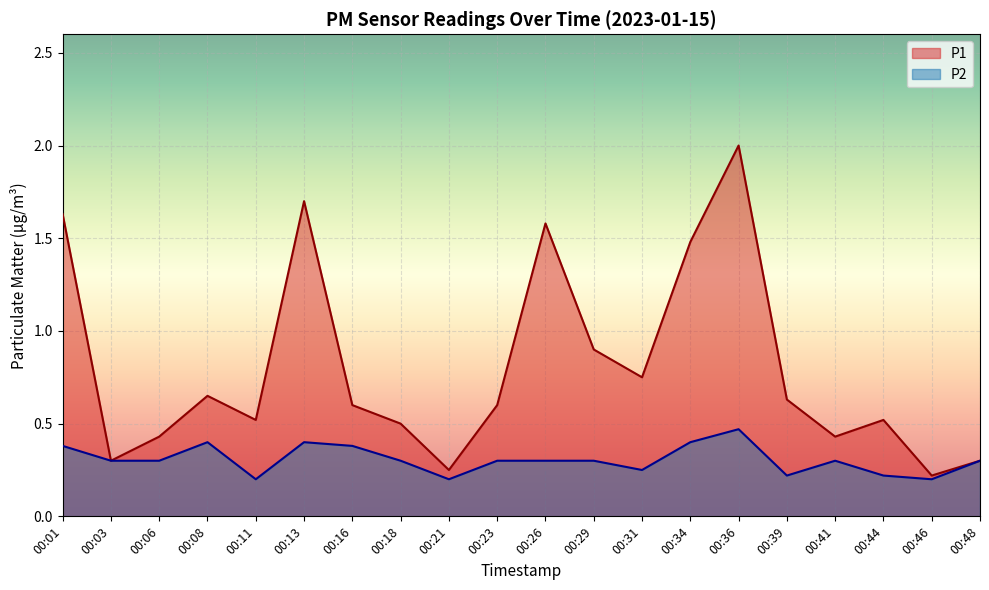

True or false: P1 and P2 intersect in this chart.

False